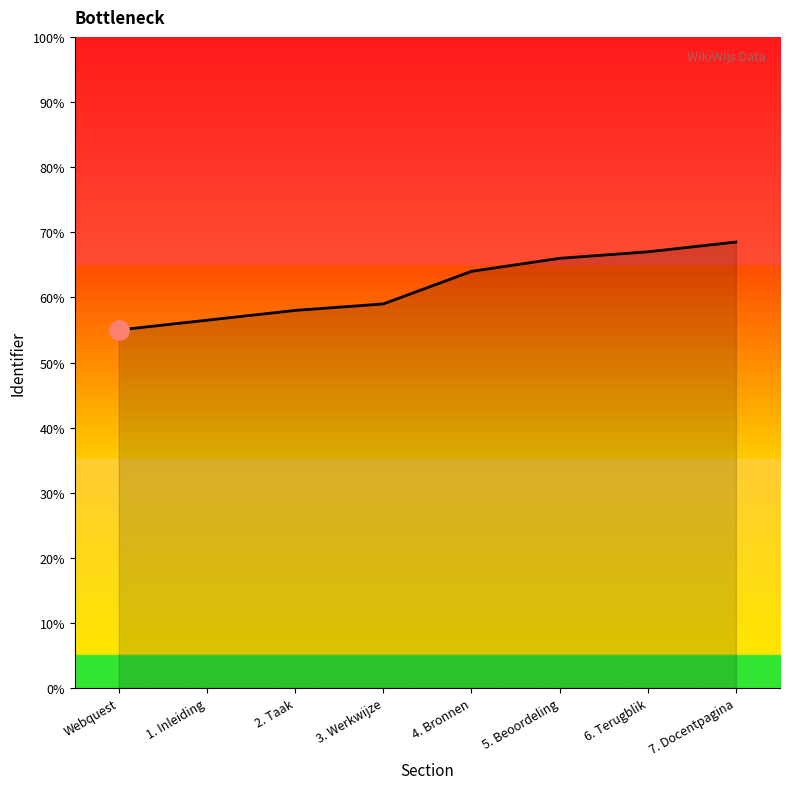

How many lines are shown in the chart?

1